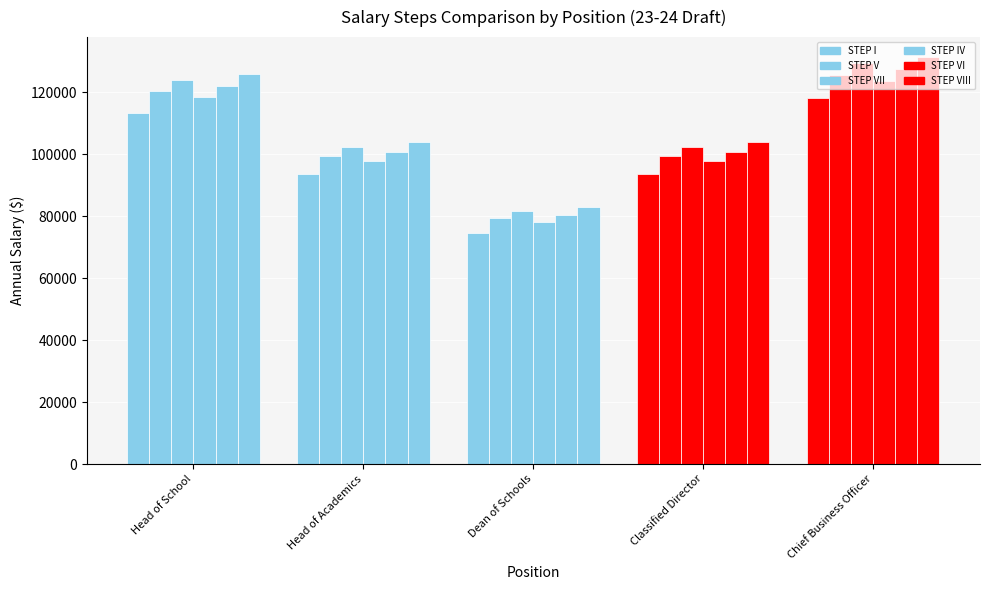

At which label does STEP VII reach its peak?

Chief Business Officer